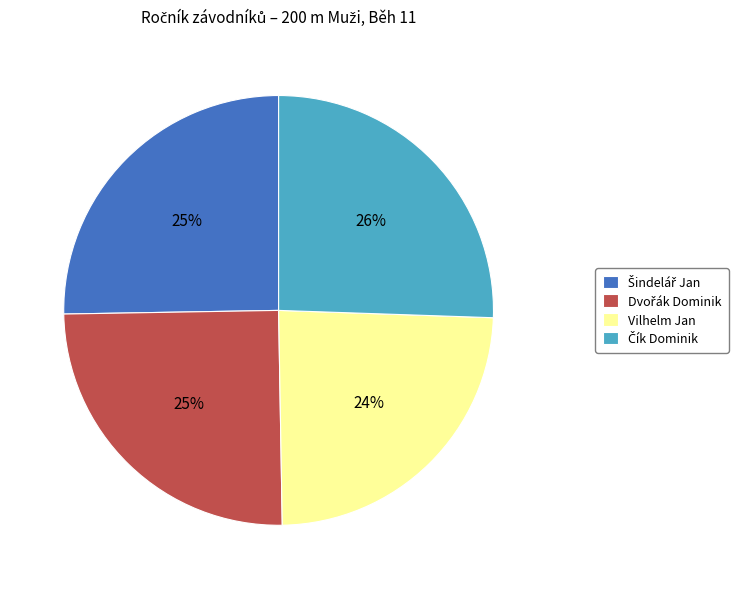

What percentage is the Vilhelm Jan slice, to the nearest percent?

24%